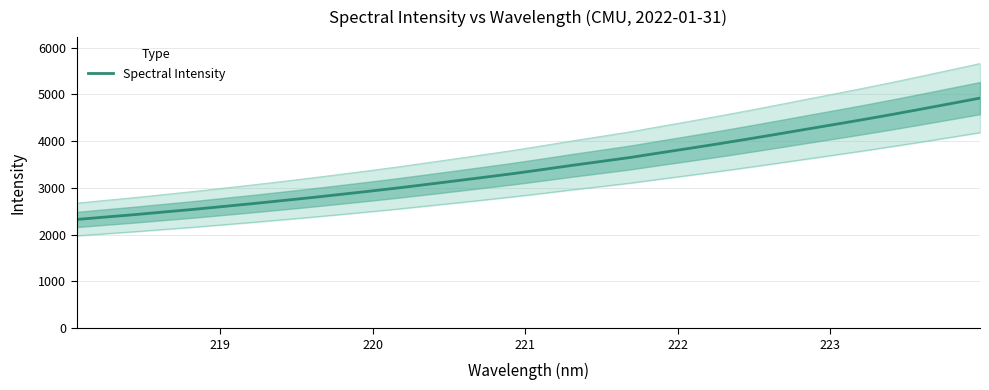

How many data points does each series have?

32